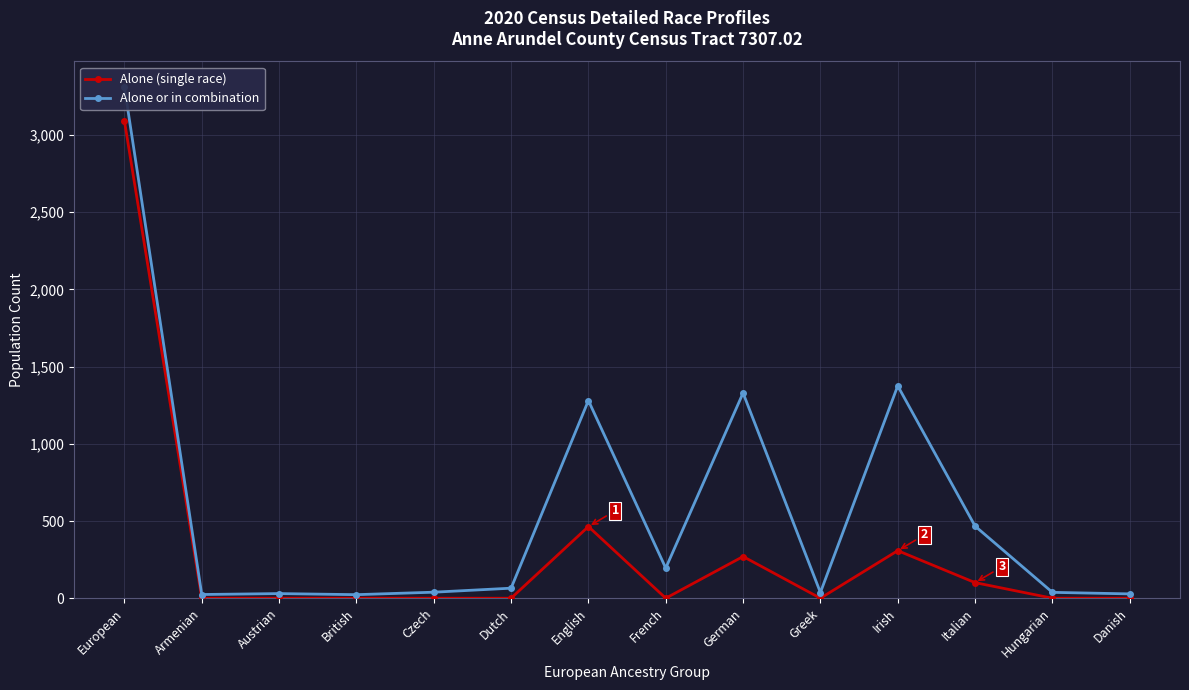

Does the chart have visible grid lines?

Yes